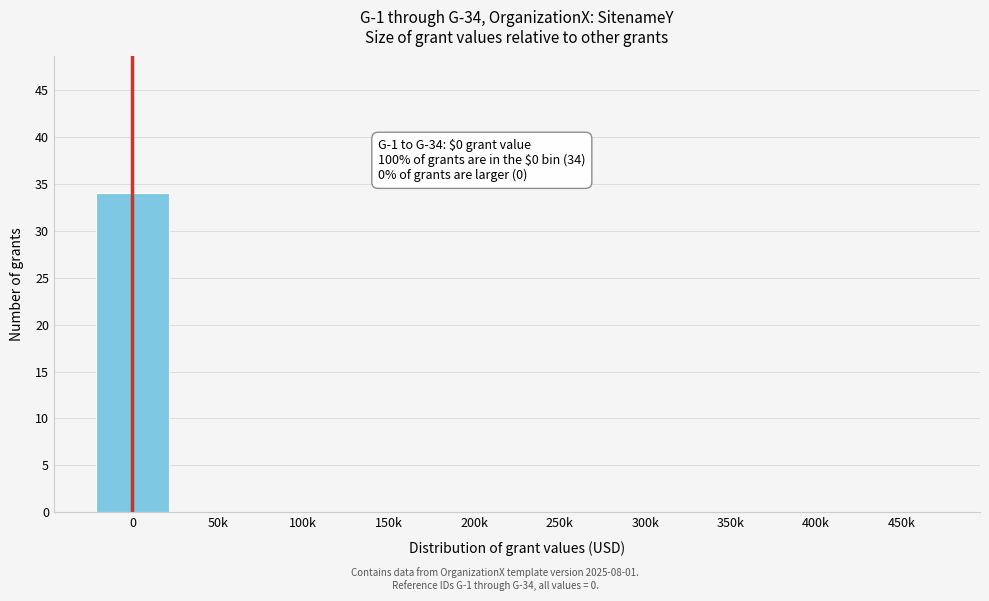

Reading left to right, list all the values displayed in this chart.

0=34	50k=0	100k=0	150k=0	200k=0	250k=0	300k=0	350k=0	400k=0	450k=0